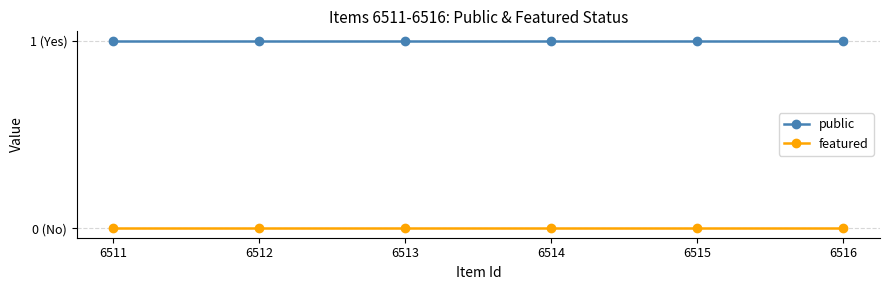

Rank the series by their maximum value, from lowest to highest.

featured, public